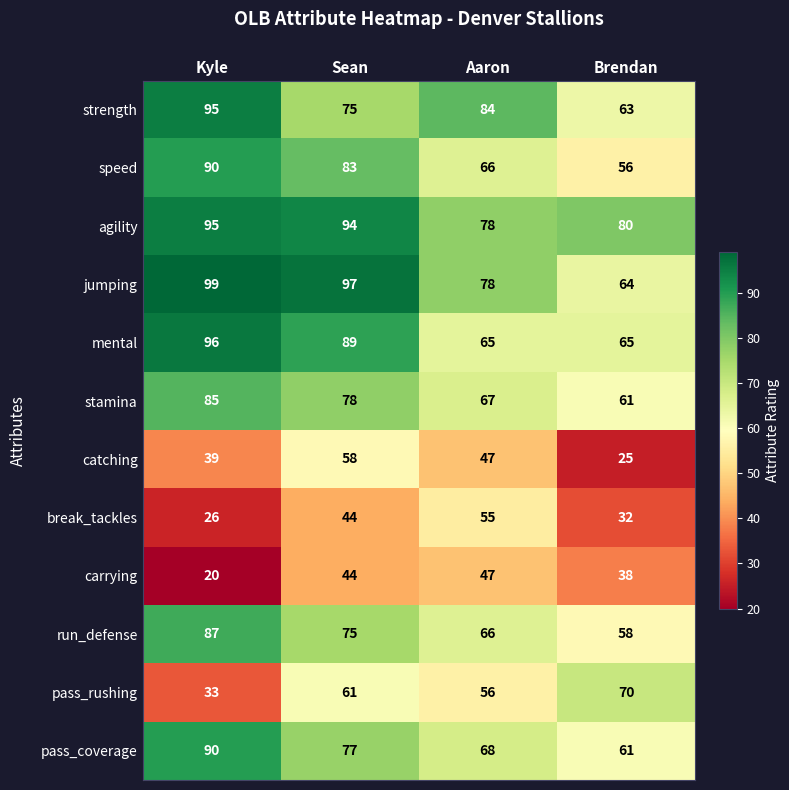

Is it true that break_tackles equals 44 at Sean?

True